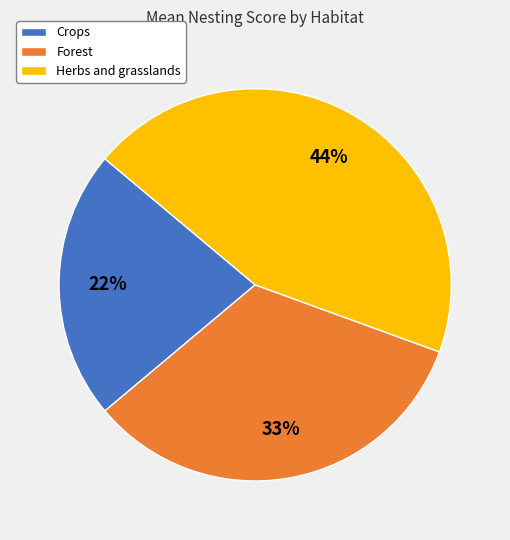

To the nearest percent, what percentage of the pie is Crops?

22%